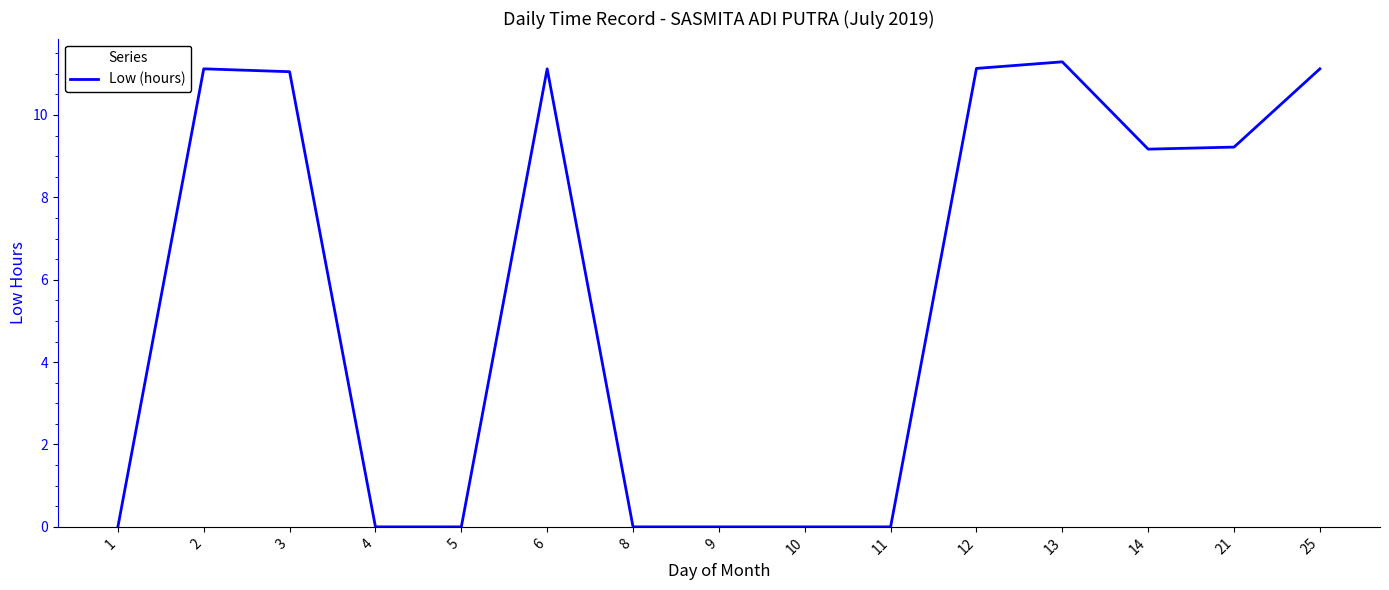

Reading left to right, what are all the values shown in this chart?

0.0	11.1	11.1	0.0	0.0	11.1	0.0	0.0	0.0	0.0	11.1	11.3	9.2	9.2	11.1